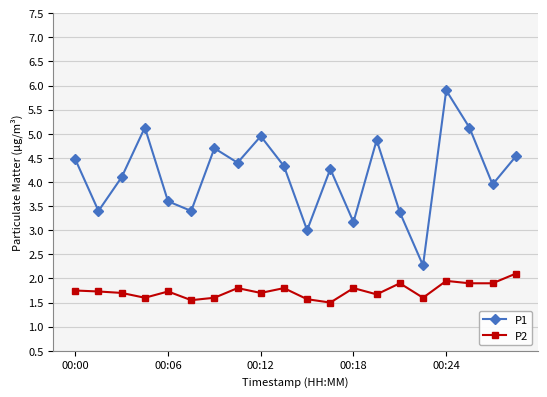

True or false: P2 and P1 cross at least once.

False